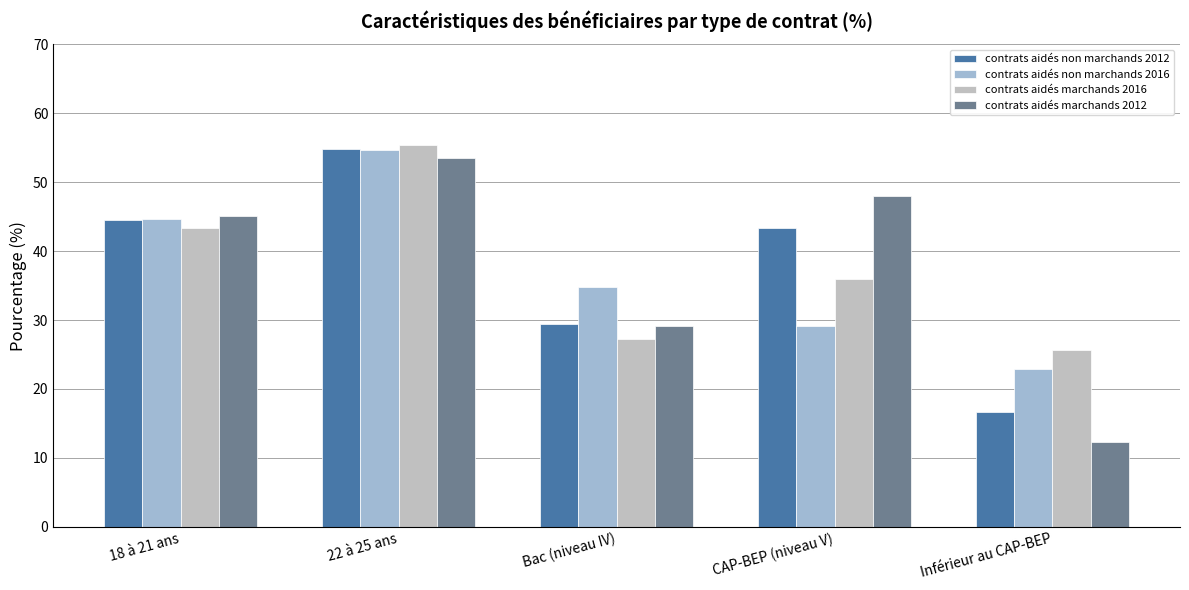

The contrats aidés marchands 2016 series shows 86.1 at 22 à 25 ans. True or false?

False